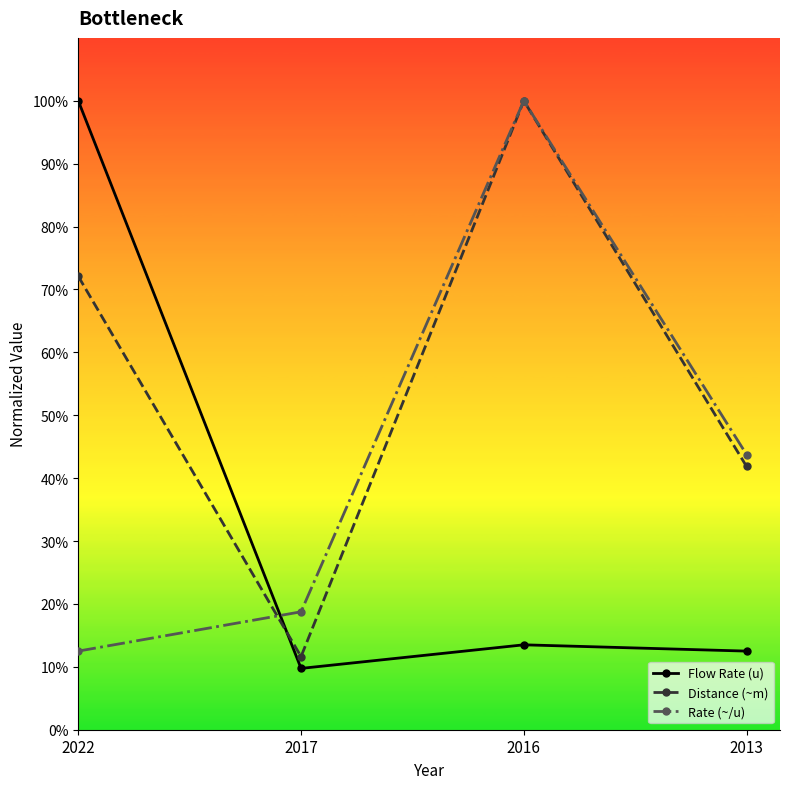

Is the value of Flow Rate (u) at 2013 greater than the value of Rate (~/u) at 2017?

No